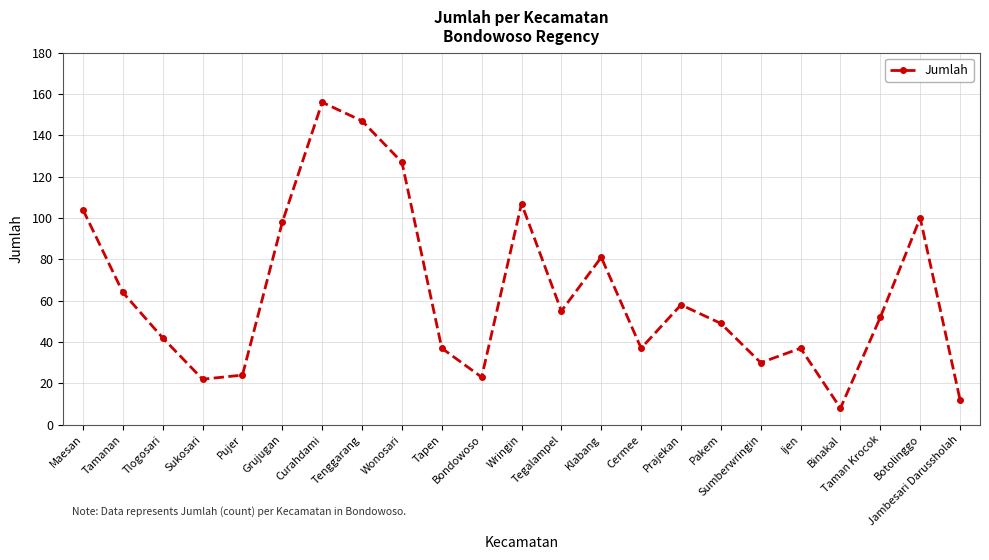

What is the label of the 5th point from the right?

Ijen